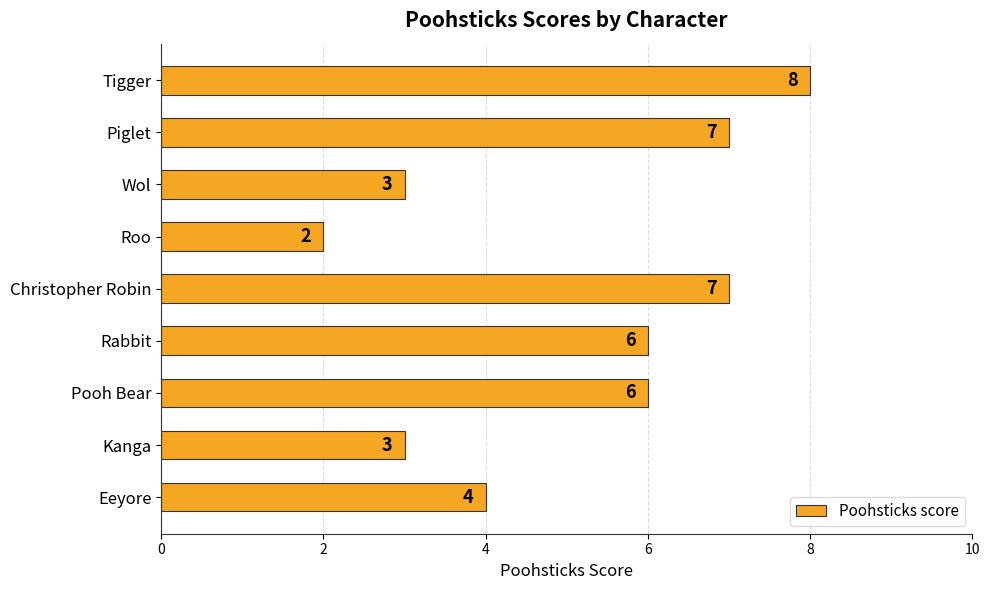

What is the change in value from Roo to Tigger?

+6